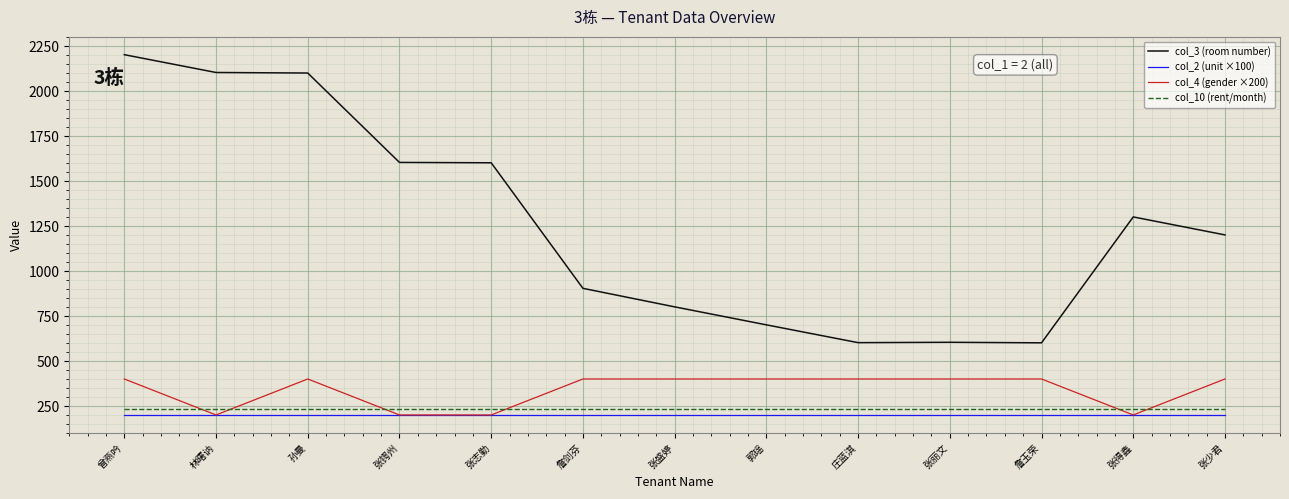

What is the highest value of the col_2 (unit ×100) series?

200